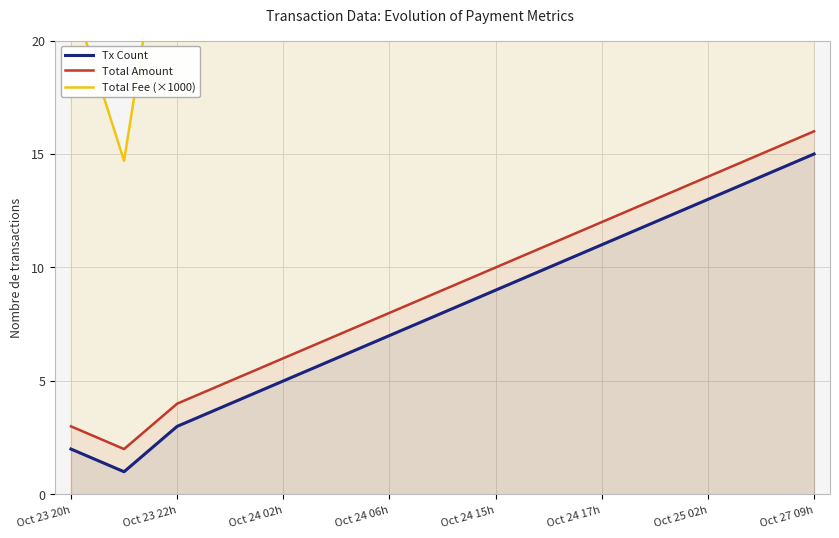

The Total Amount series shows 24 at Oct 27 09h. True or false?

False